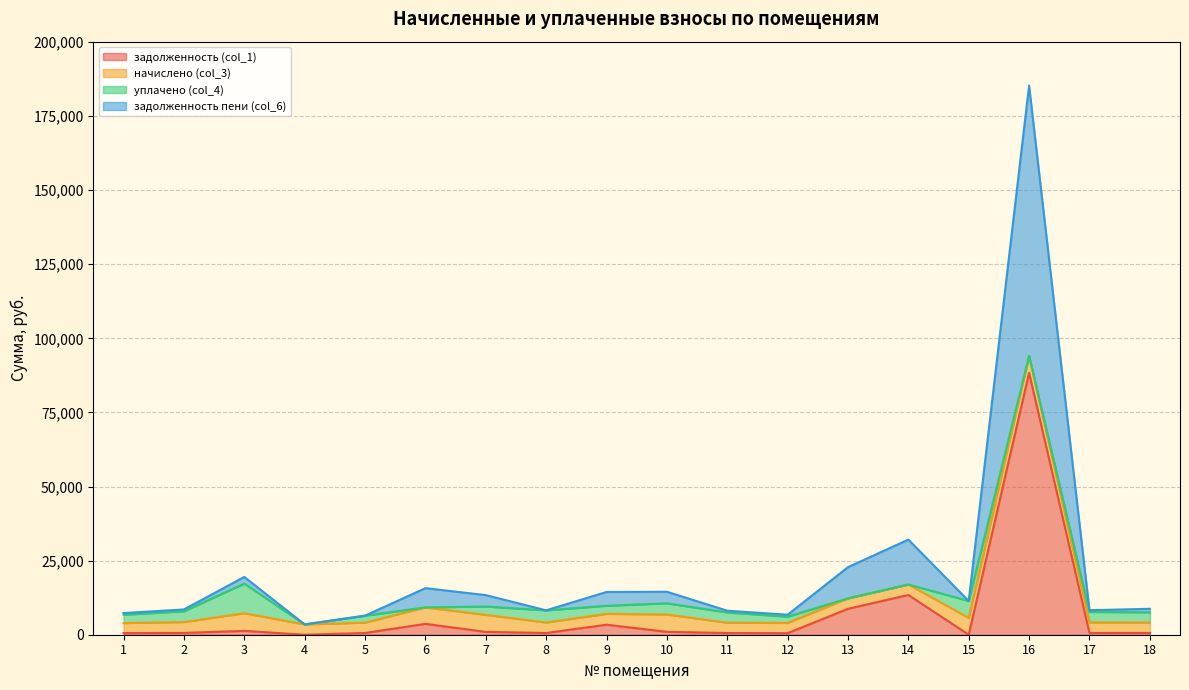

At how many categories does at least one series exceed 12770?

2